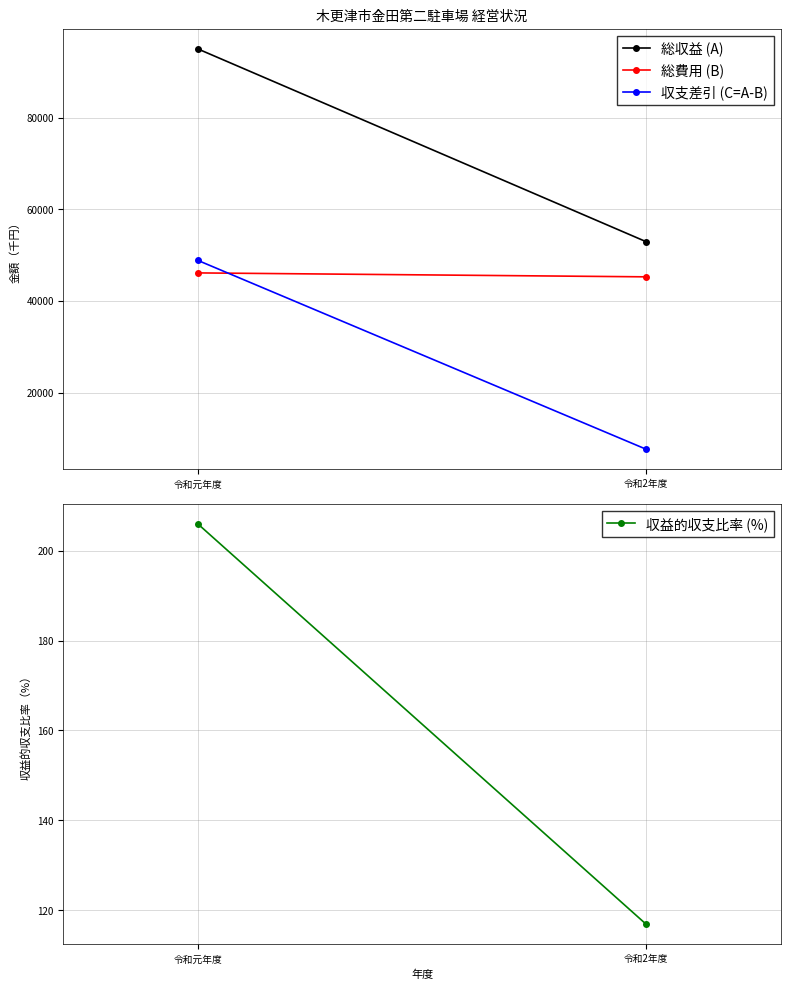

Reading right to left, extract all data points from this chart.

総収益 (A): 52934.0	94986.0
総費用 (B): 45276.0	46134.0
収支差引 (C=A-B): 7658.0	48852.0
収益的収支比率 (%): 116.9	205.9